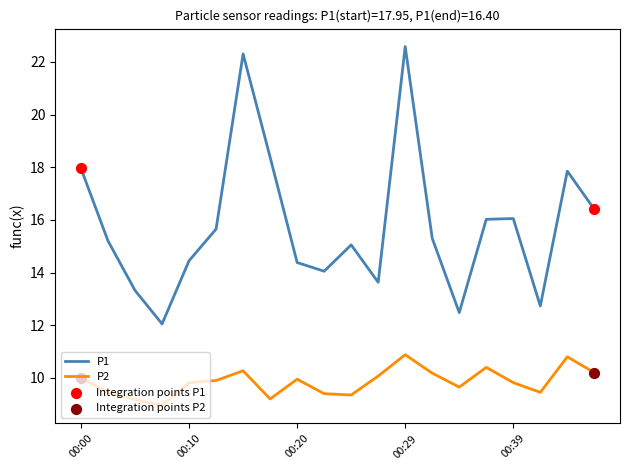

Which series has the largest total across all categories?

P1